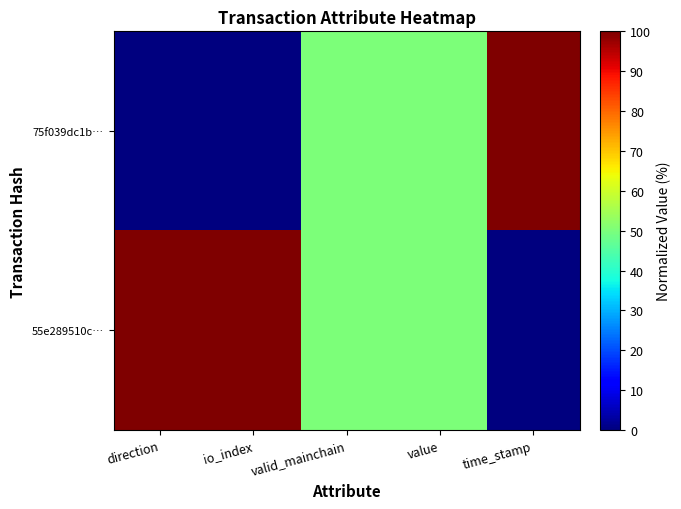

Which series has the largest total across all categories?

55e289510c…